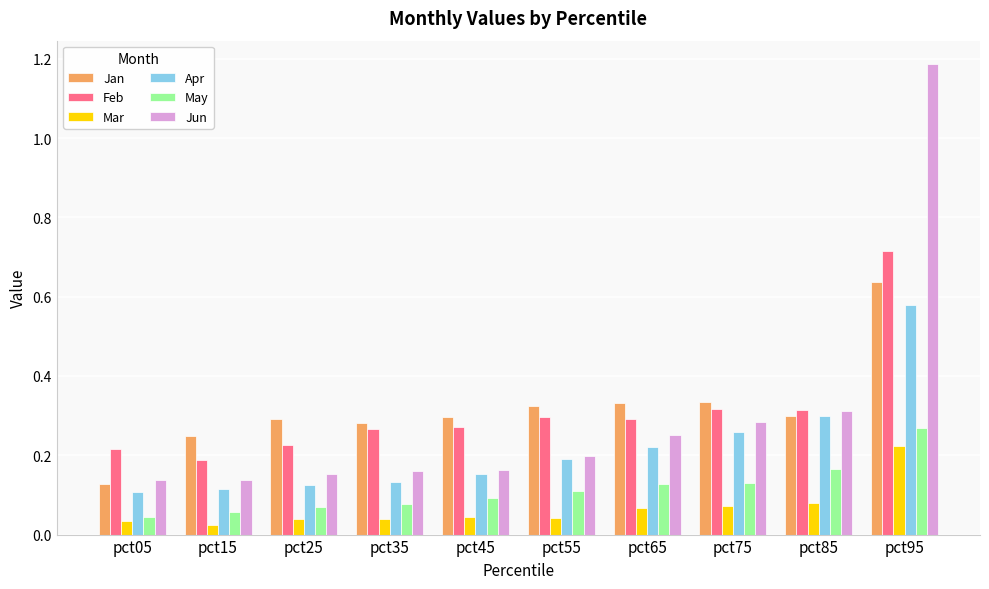

True or false: Feb has a value of 0.2 at pct15.

True